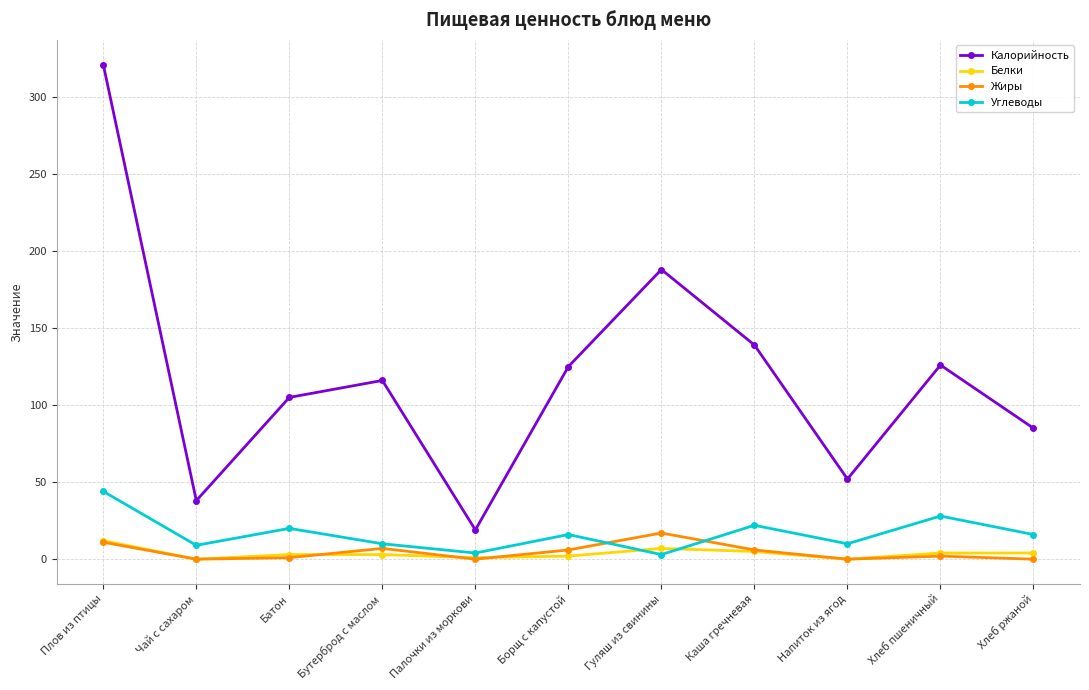

Is this an area chart (filled region under the line)?

No